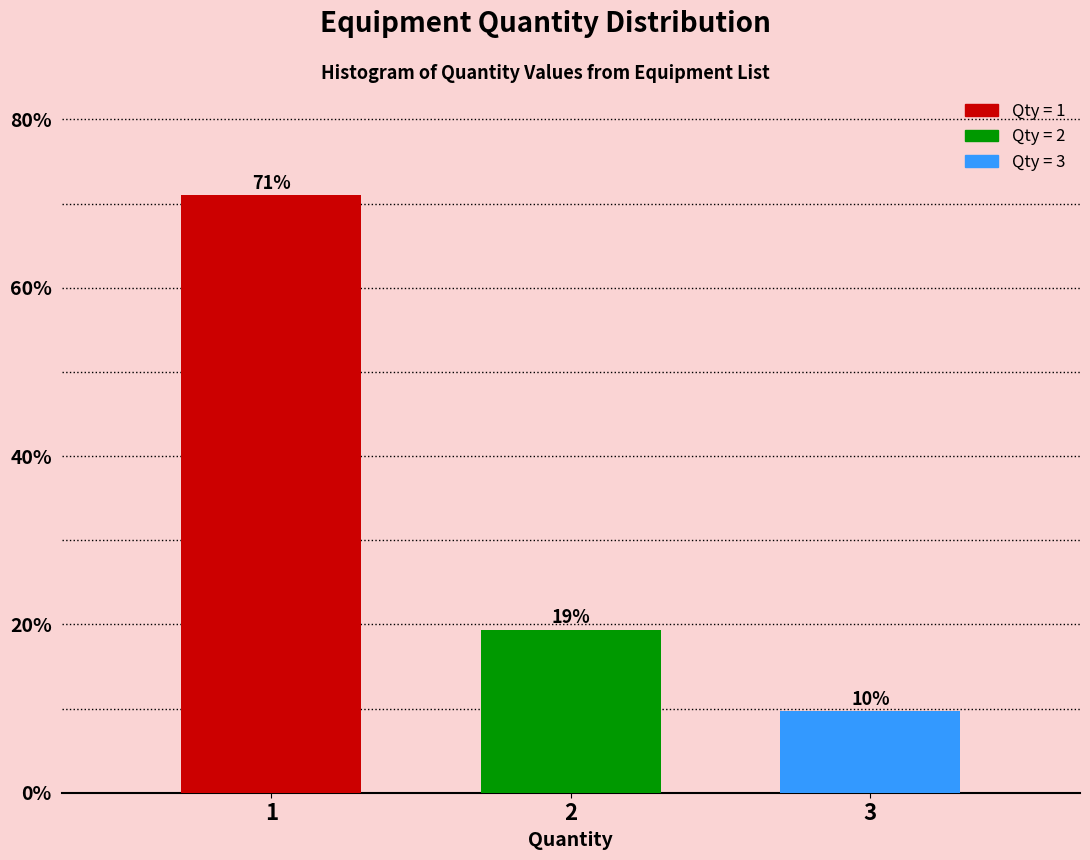

How many bars are there in total?

3